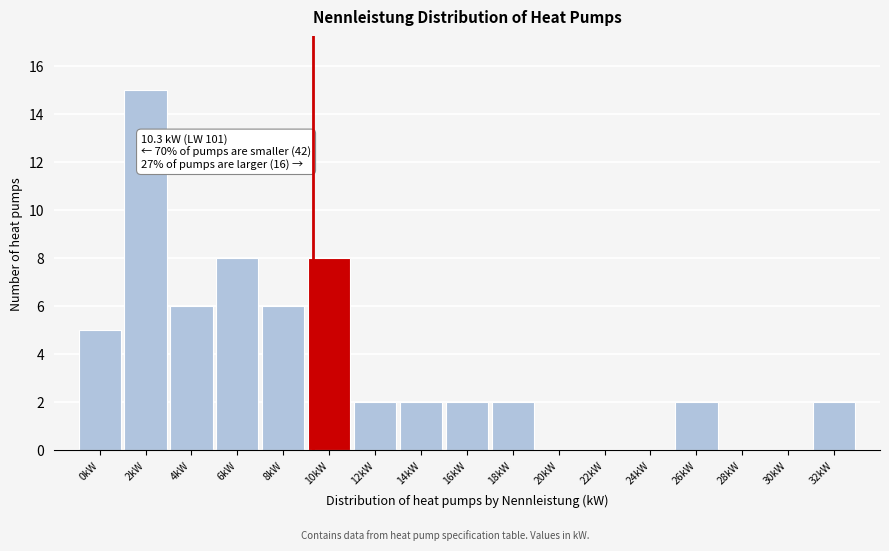

Reading left to right, extract all data points from this chart.

0kW=5	2kW=15	4kW=6	6kW=8	8kW=6	10kW=8	12kW=2	14kW=2	16kW=2	18kW=2	20kW=0	22kW=0	24kW=0	26kW=2	28kW=0	30kW=0	32kW=2